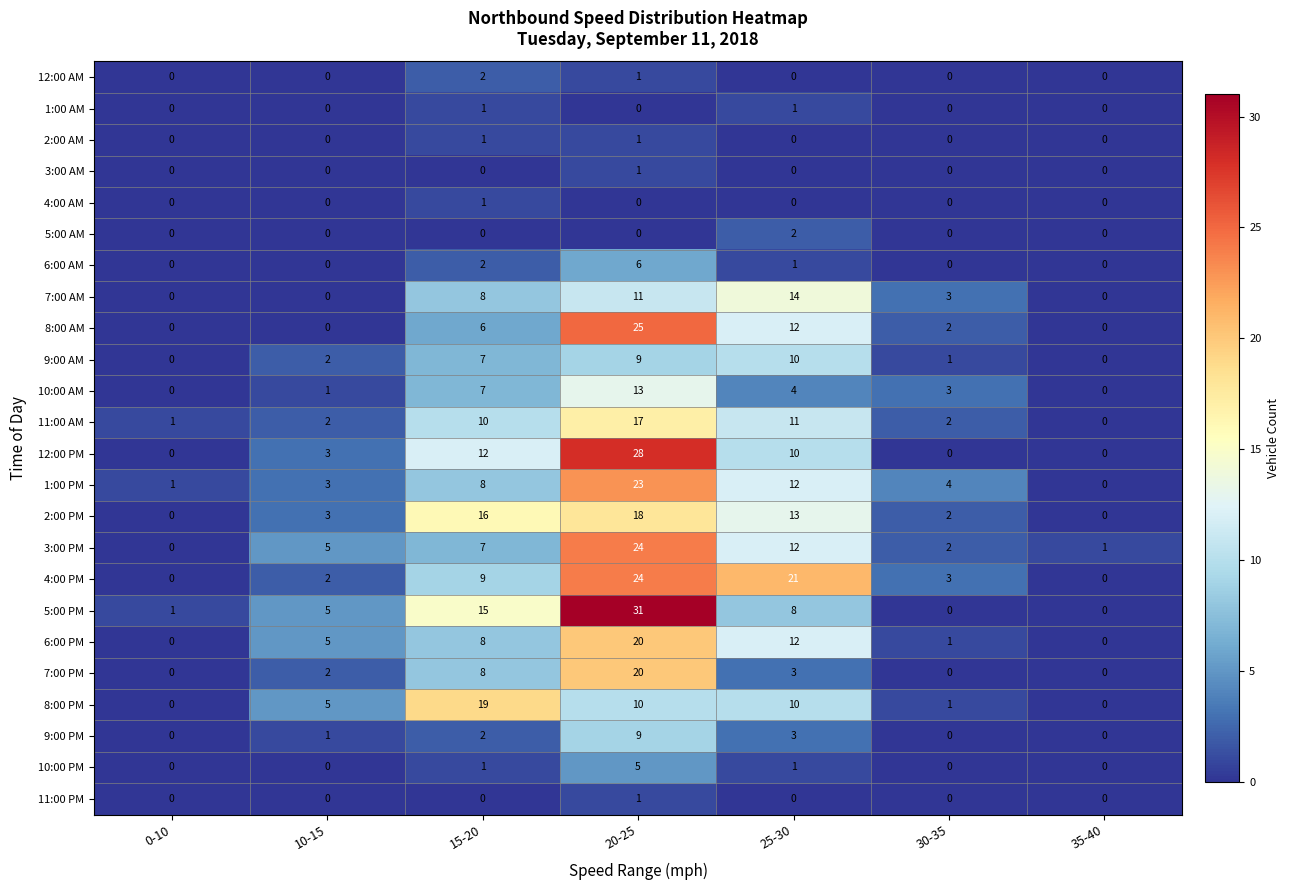

At which category is the sum across all series the highest?

20-25